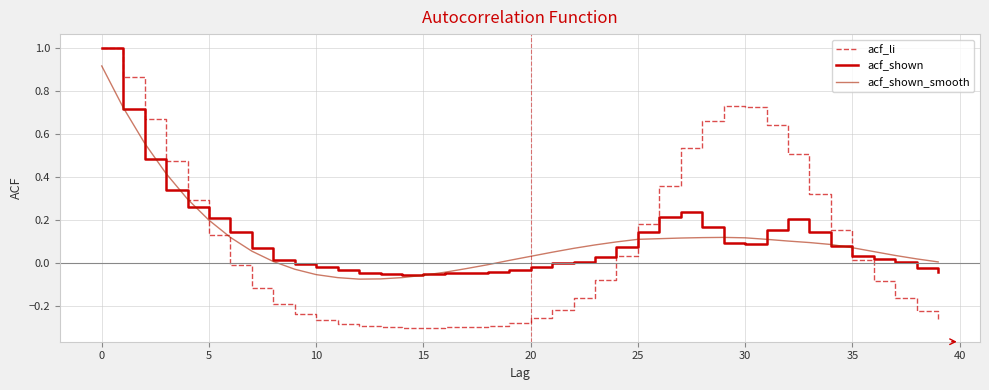

What is the maximum value for acf_li?

1.0